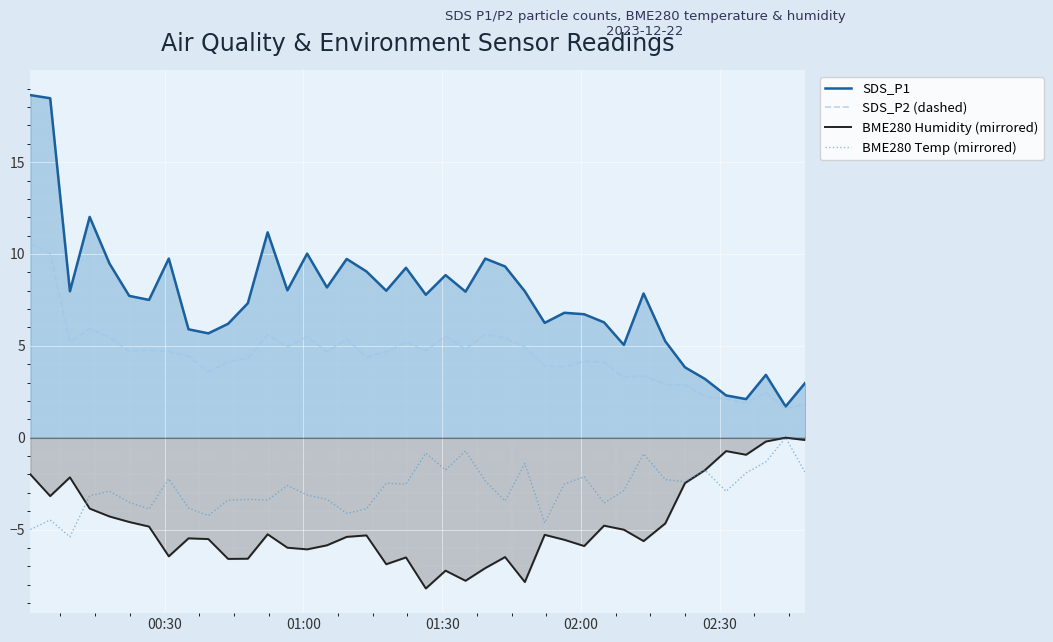

True or false: BME280 Humidity (mirrored) and SDS_P1 cross at least once.

False